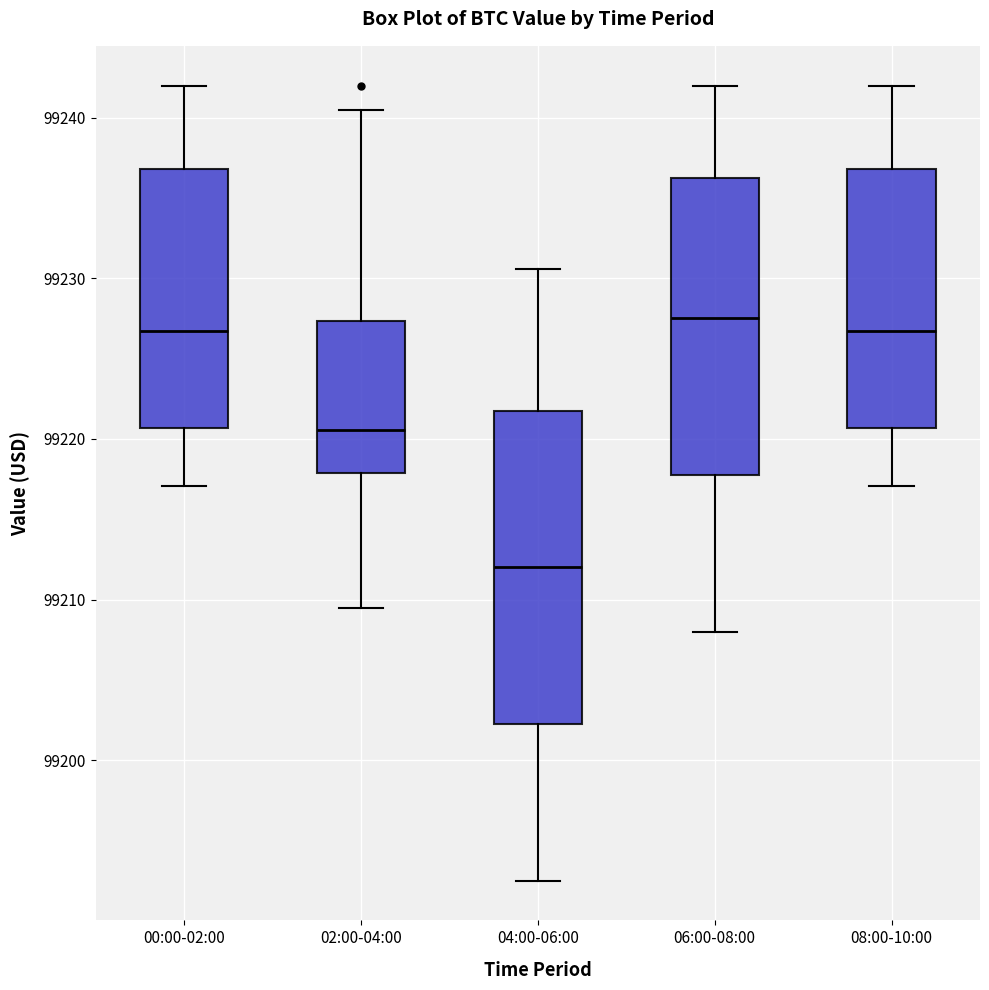

Where does the upper whisker of the box for 06:00-08:00 end on the y-axis? The values are not printed on the chart, so give them approximately, as read against the axis.

99242